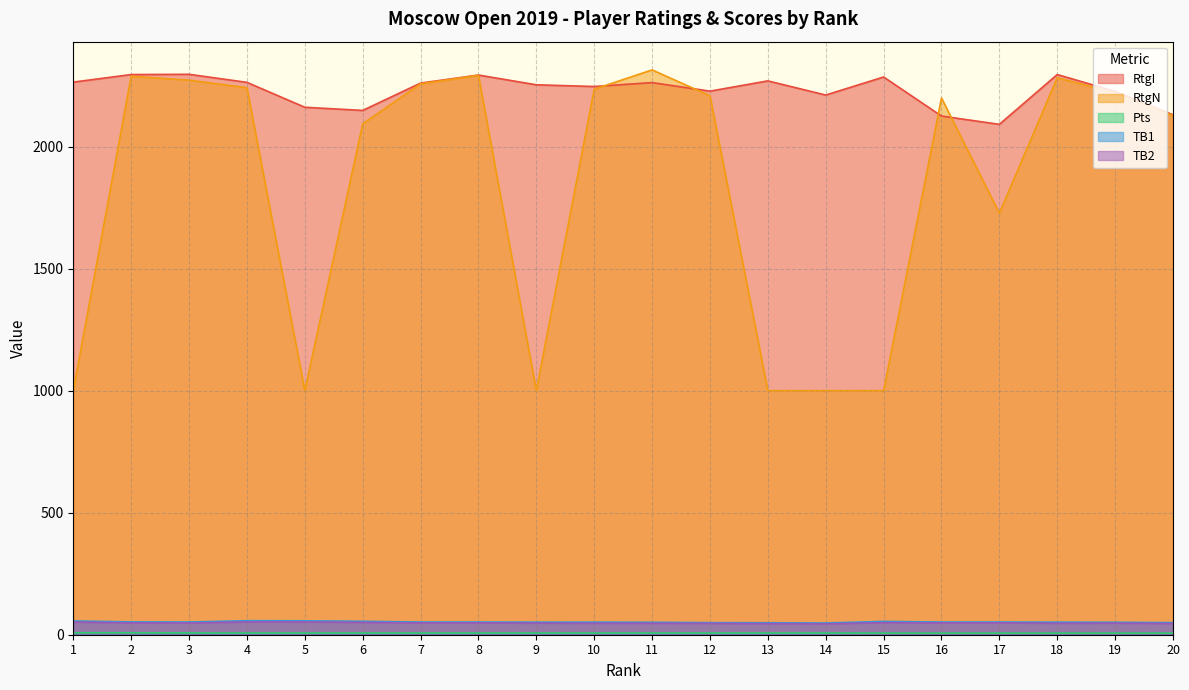

What is the total value across all series at 3?

4675.5